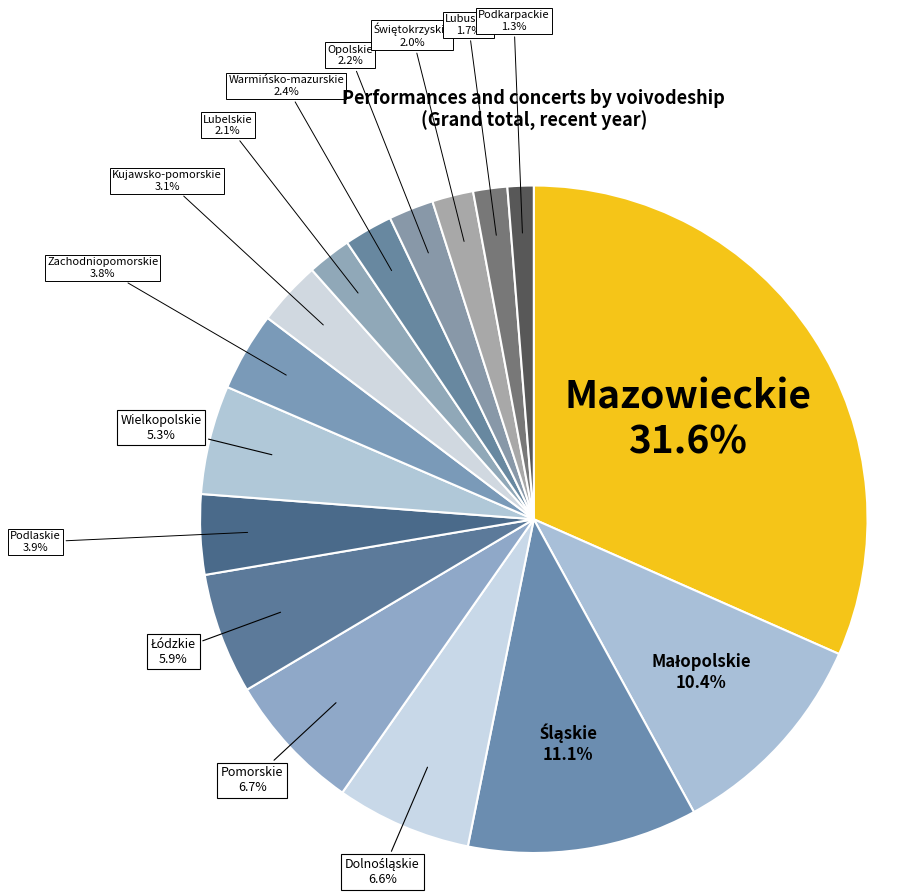

What is the smallest slice in the pie chart?

Podkarpackie